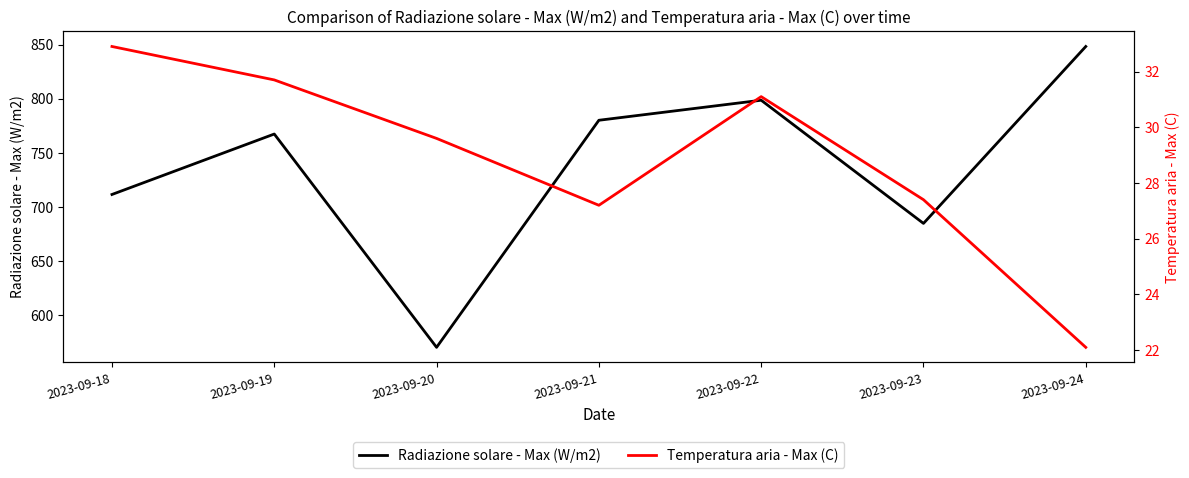

List the series in order of their peak value, highest first.

Radiazione solare - Max (W/m2), Temperatura aria - Max (C)